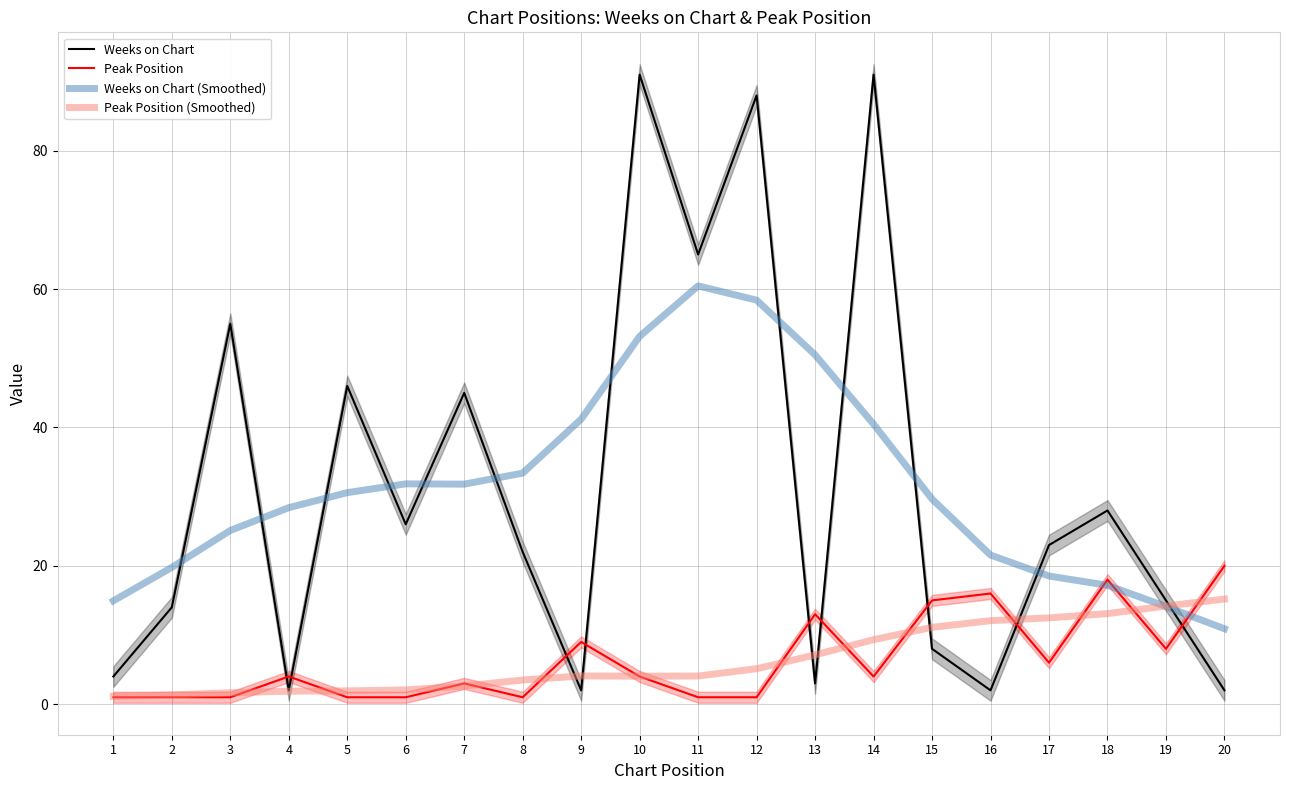

Which series has the largest total across all categories?

Weeks on Chart